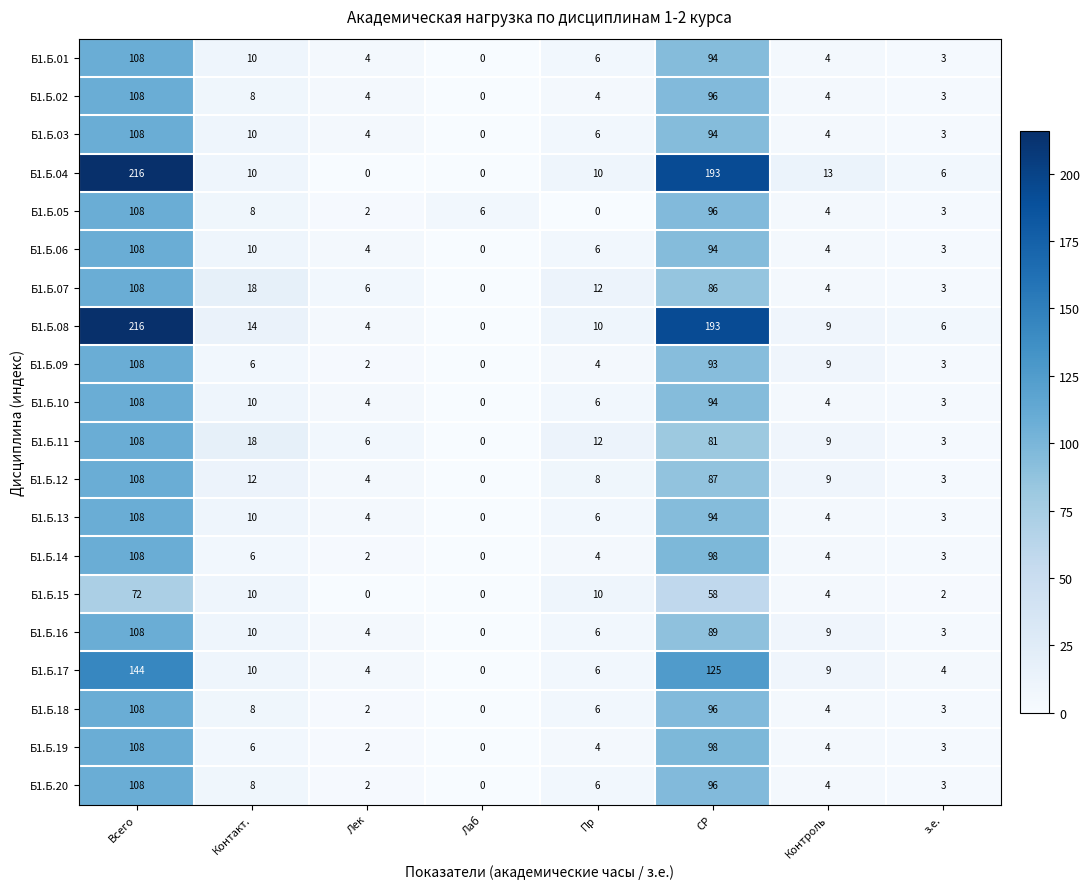

Is it true that Б1.Б.15 equals 0 at Лек?

True